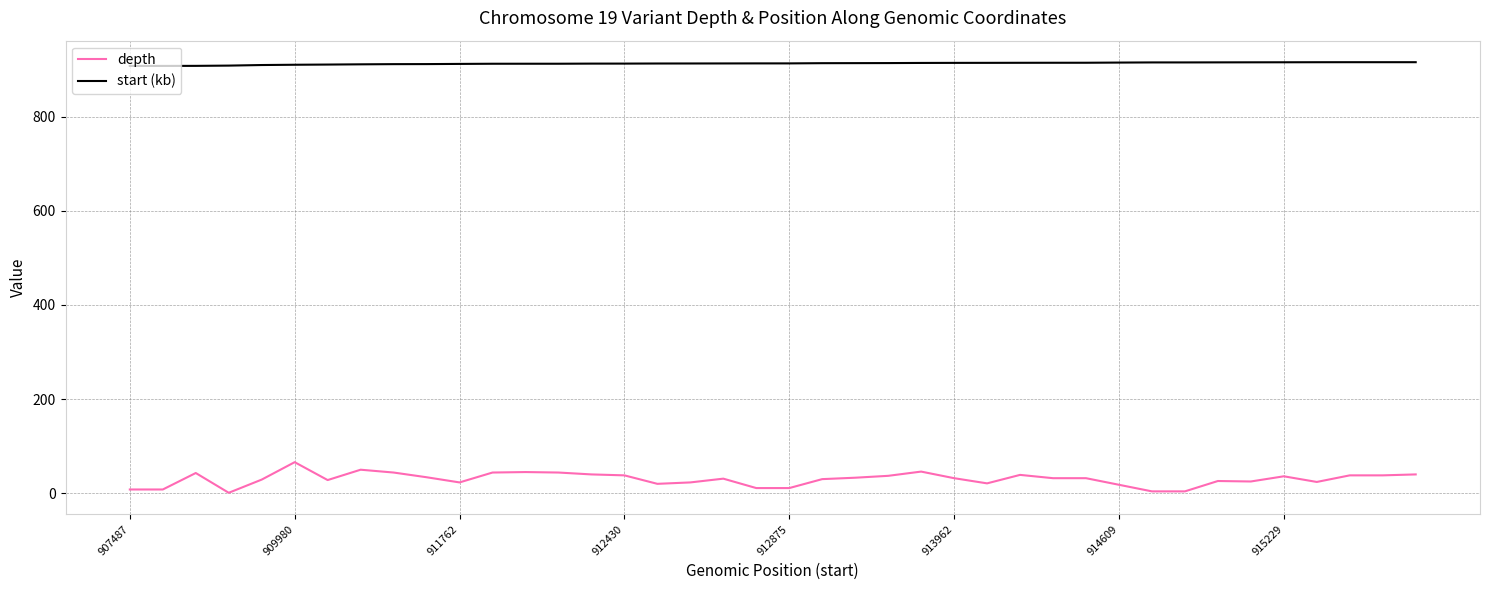

What is the highest value of the depth series?

66.0